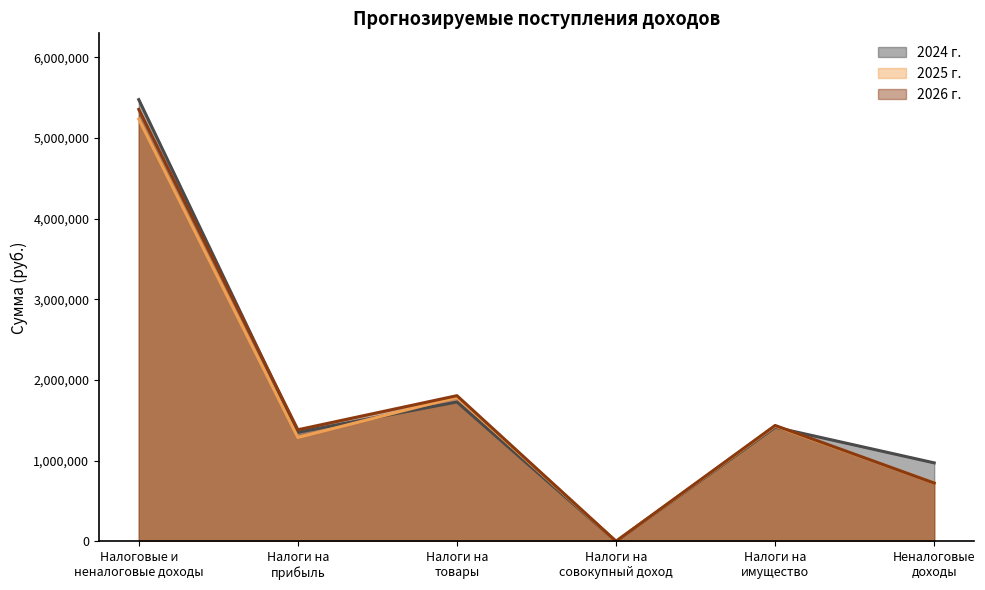

List the labels in order of 2024 г. value, smallest first.

Налоги на
совокупный доход, Неналоговые
доходы, Налоги на
прибыль, Налоги на
имущество, Налоги на
товары, Налоговые и
неналоговые доходы